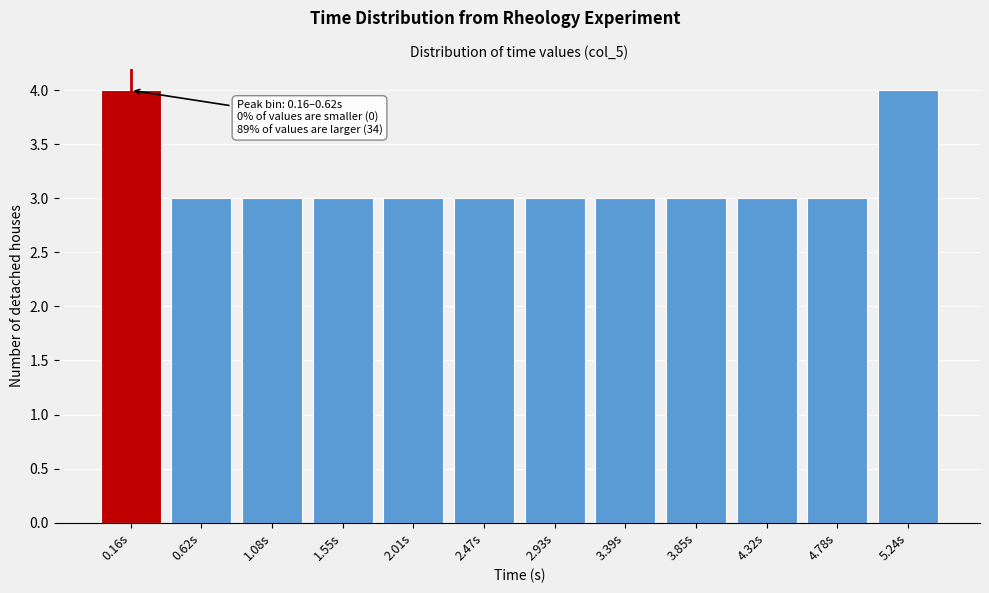

Reading left to right, list all the values displayed in this chart.

0.16s=4	0.62s=3	1.08s=3	1.55s=3	2.01s=3	2.47s=3	2.93s=3	3.39s=3	3.85s=3	4.32s=3	4.78s=3	5.24s=4